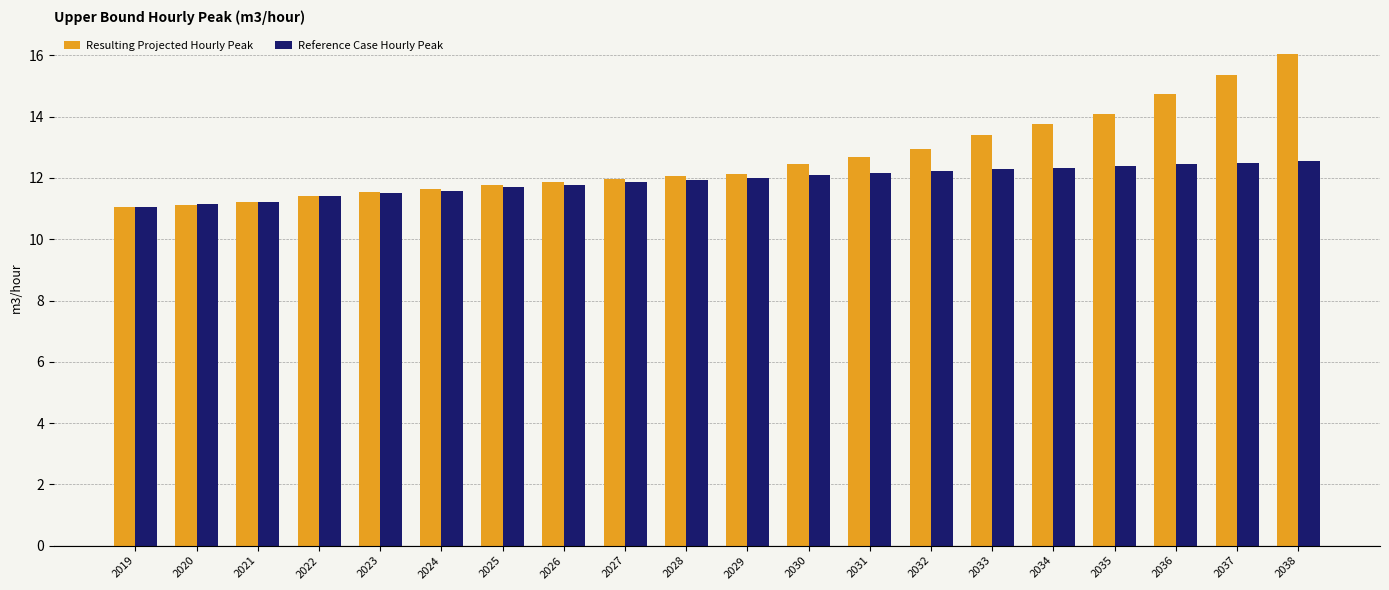

Rank the series by their average value, from highest to lowest.

Resulting Projected Hourly Peak, Reference Case Hourly Peak